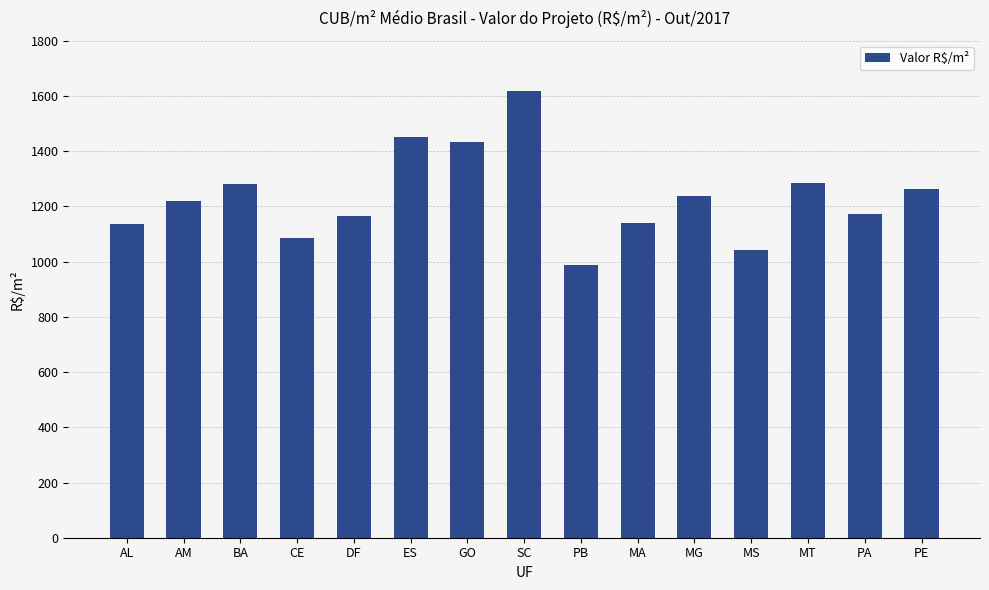

What position from the right is ES?

10